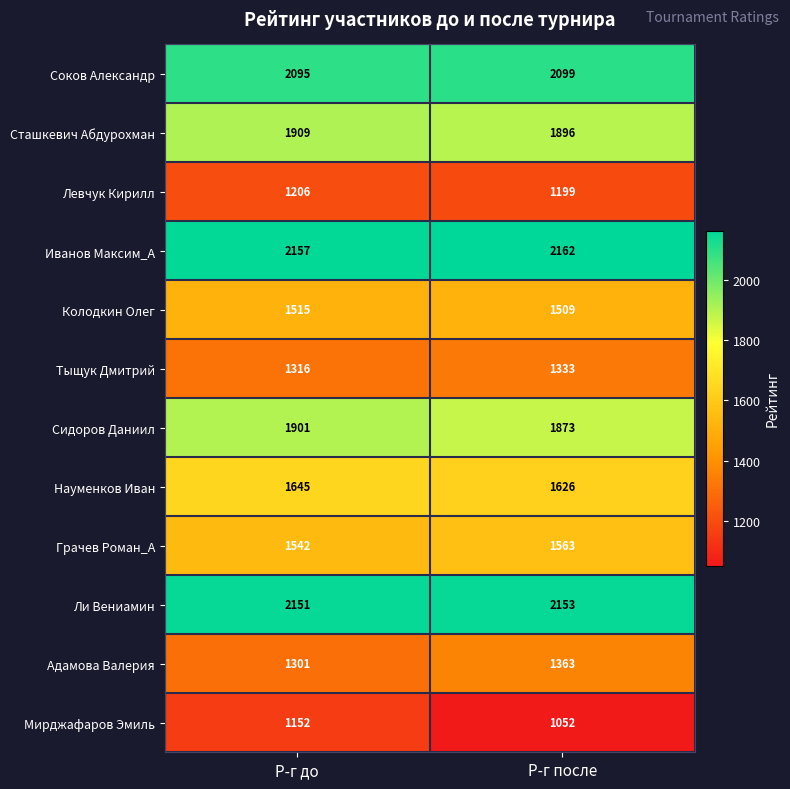

What is the difference between the Тыщук Дмитрий values at Р-г до and Р-г после?

17